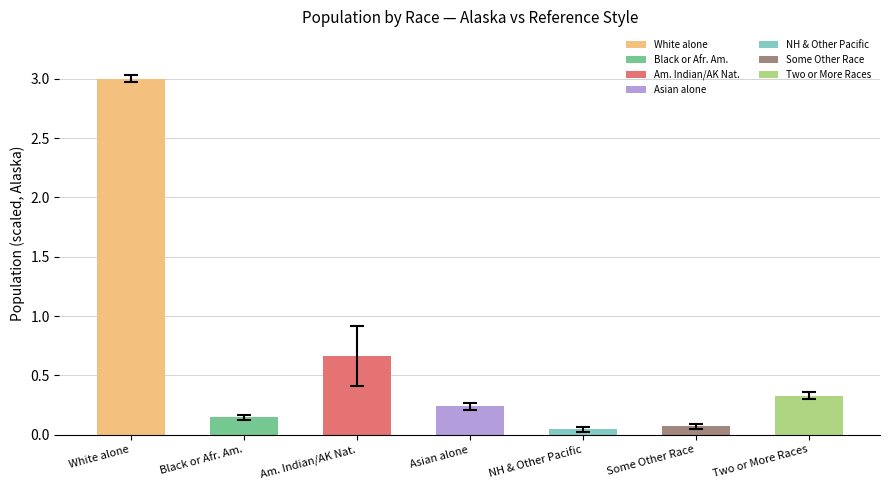

Between NH & Other Pacific and White alone, which is larger?

White alone